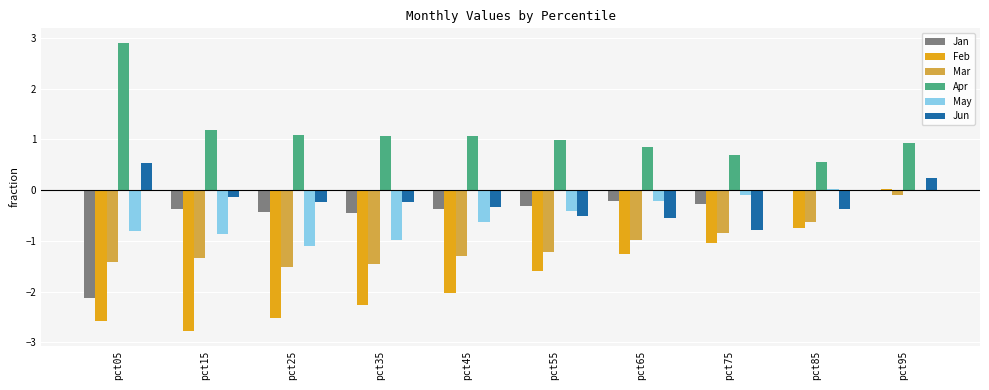

Are the bars horizontal?

No